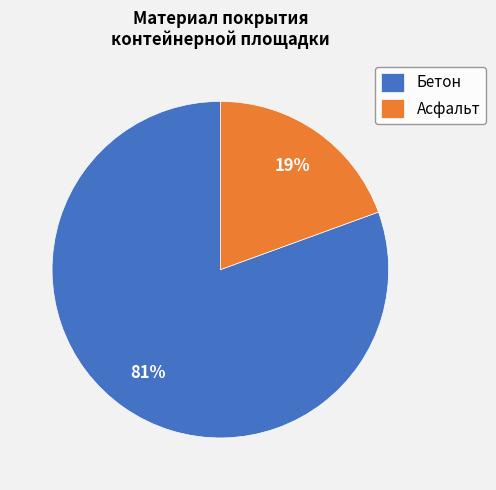

To the nearest percent, what percentage of the pie is Бетон?

81%